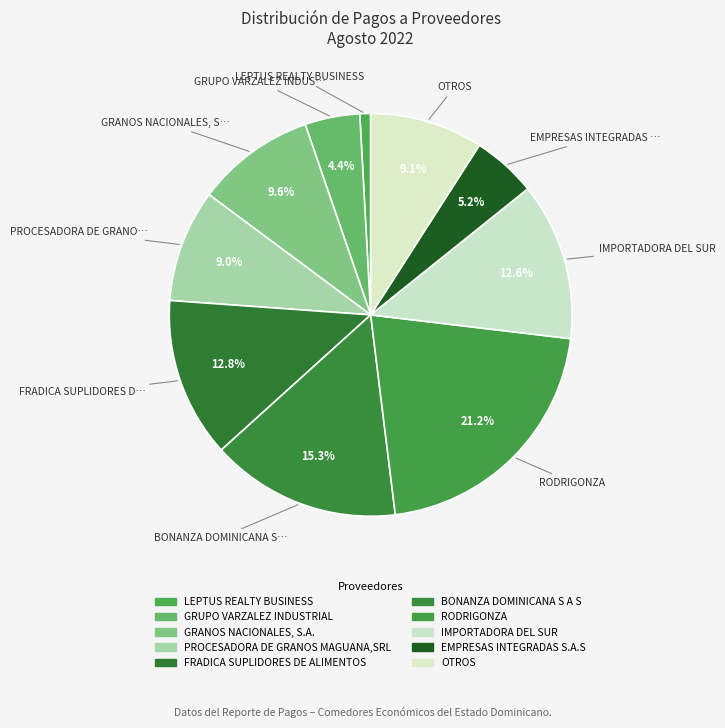

To the nearest percent, what portion does LEPTUS REALTY BUSINESS represent?

1%